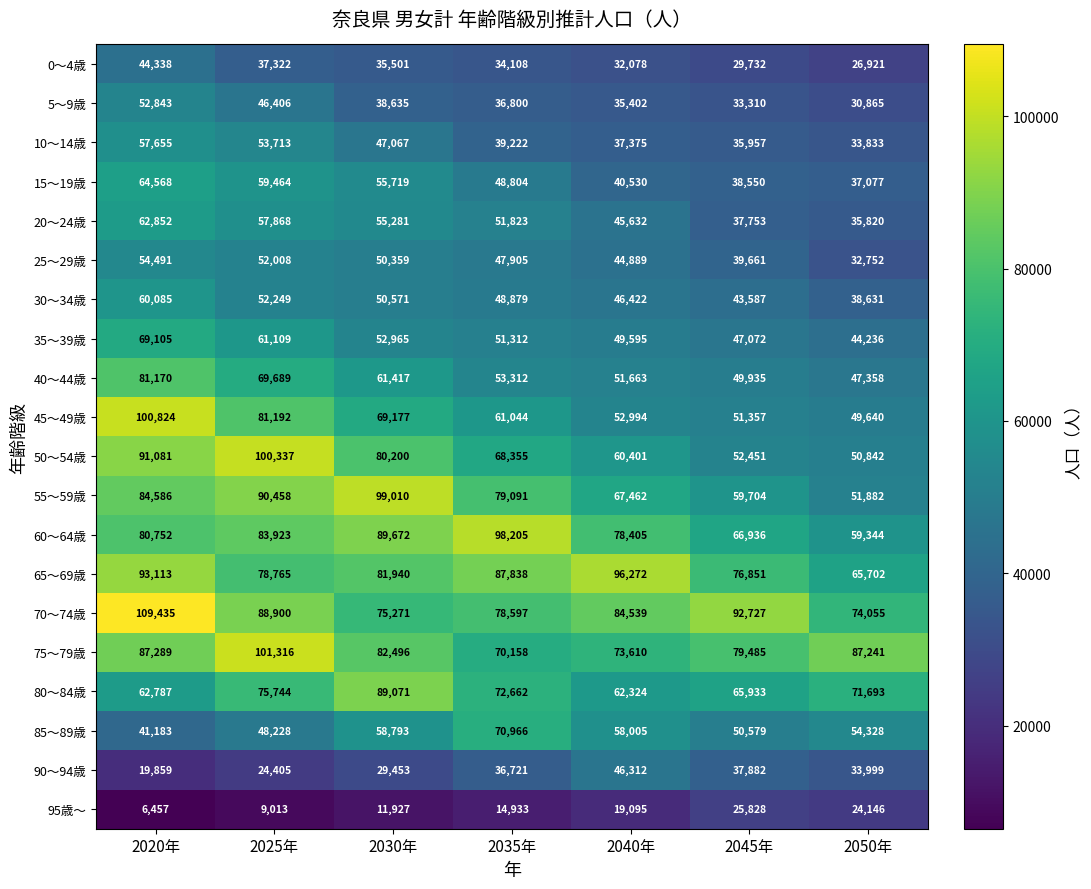

The 55～59歳 series shows 117841 at 2020年. True or false?

False